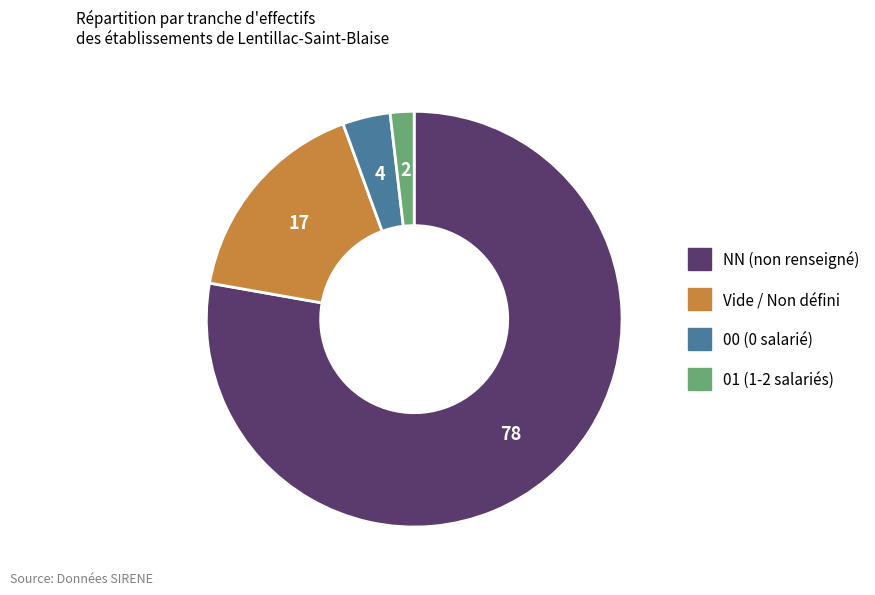

Is it true that 01 (1-2 salariés) is 2% of the pie?

True